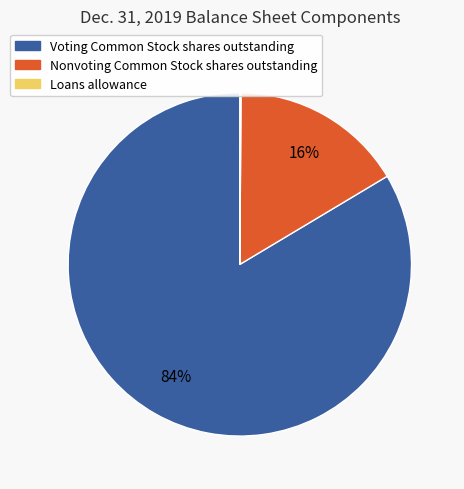

Does Nonvoting Common Stock shares outstanding account for over 50% of the chart?

No